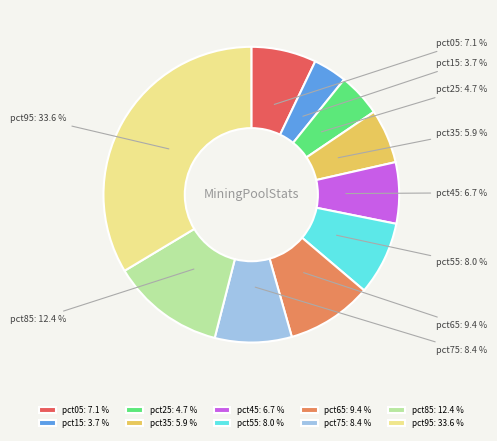

What is the largest slice in the pie chart?

pct95